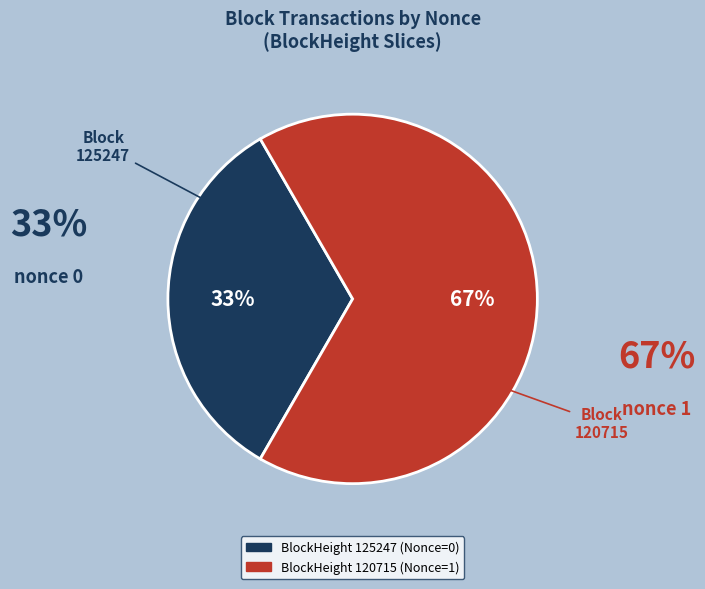

How many segments does this pie chart have?

2